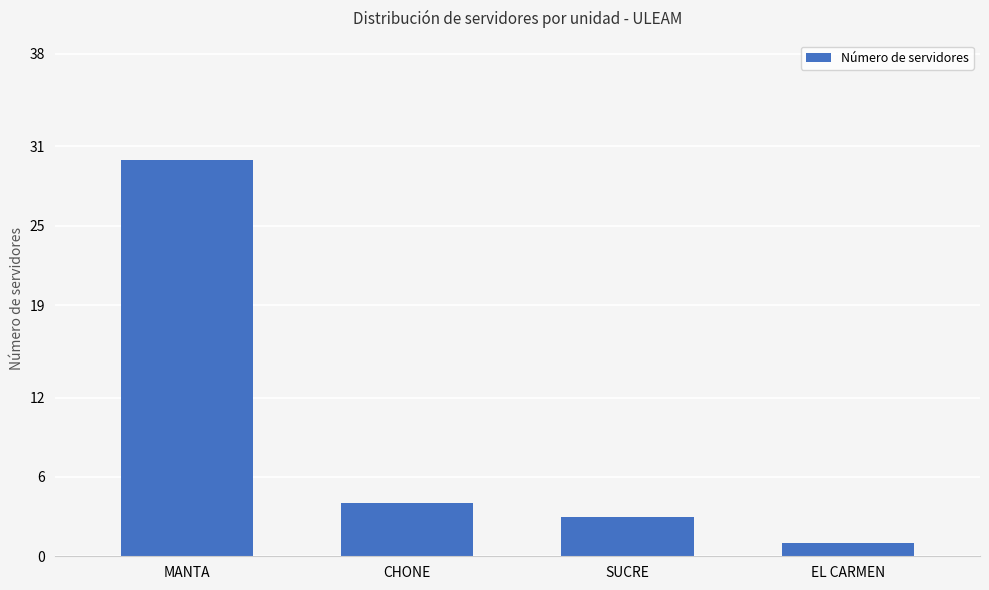

List the labels in order of value, smallest first.

EL CARMEN, SUCRE, CHONE, MANTA